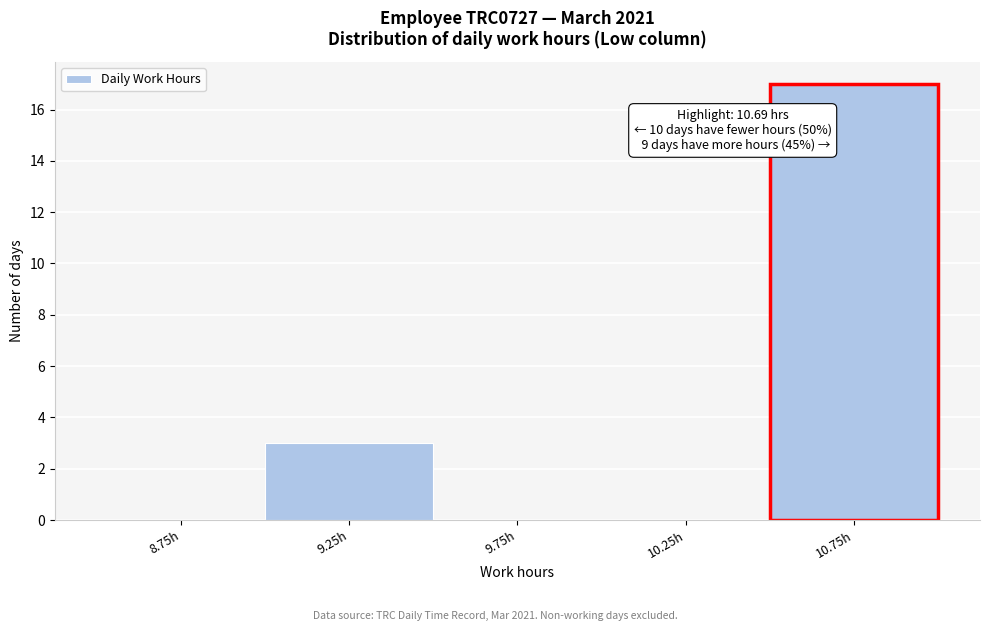

Over which range of the x-axis is the bar tallest?

10.5 to 11.0